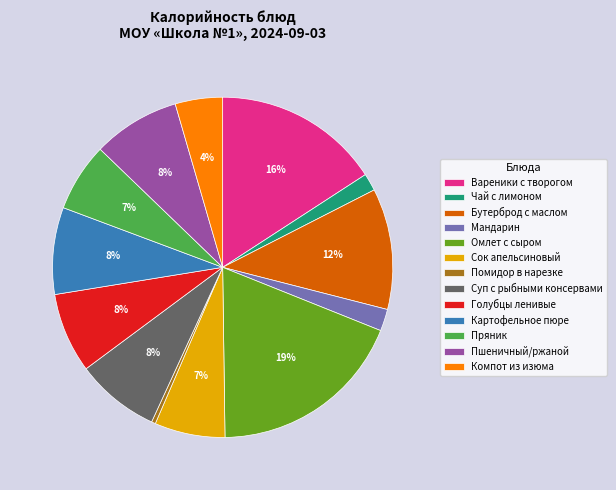

Is it true that Пряник is 14% of the pie?

False